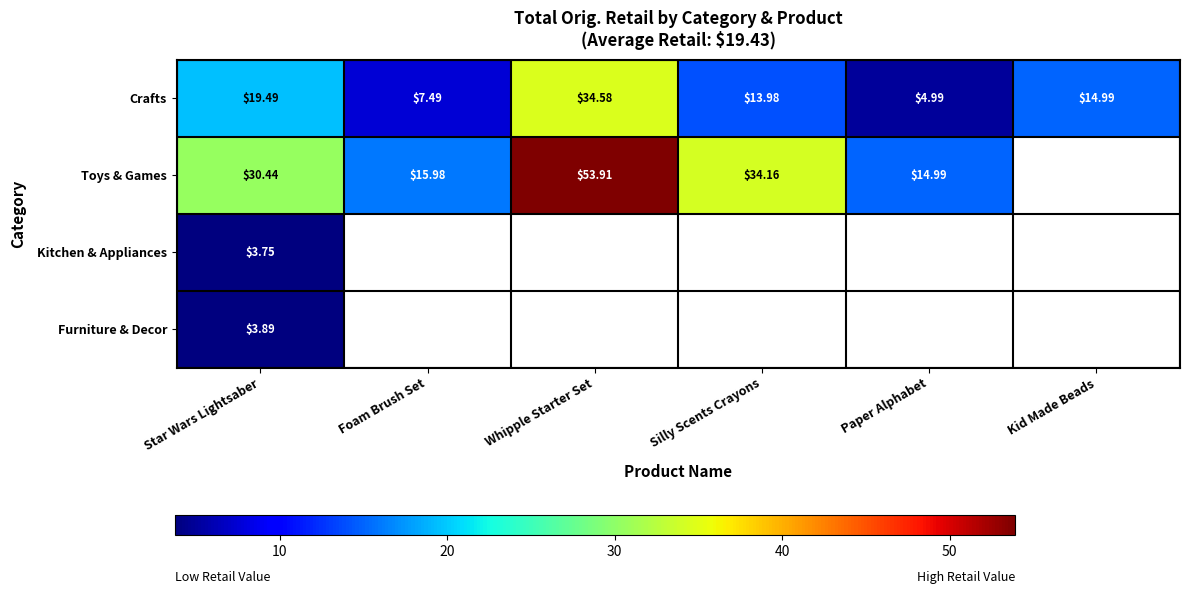

What is the lowest value of the Crafts series?

5.0